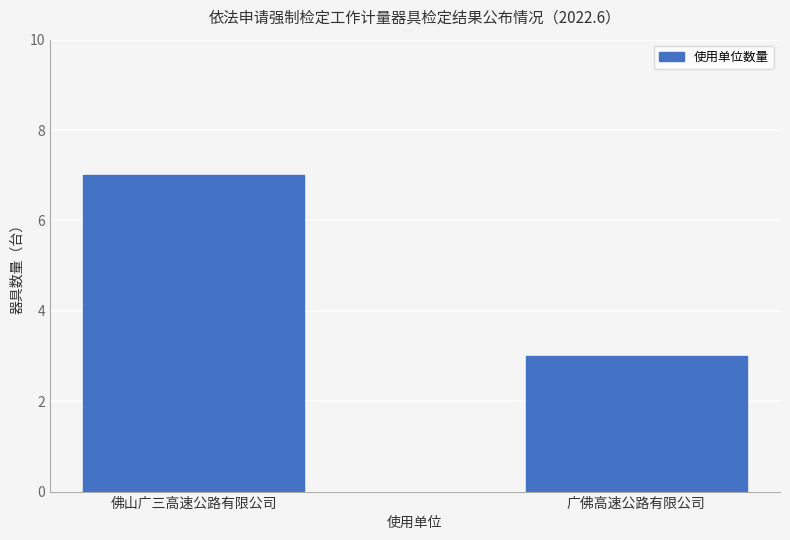

What is the difference between the maximum and minimum values?

4